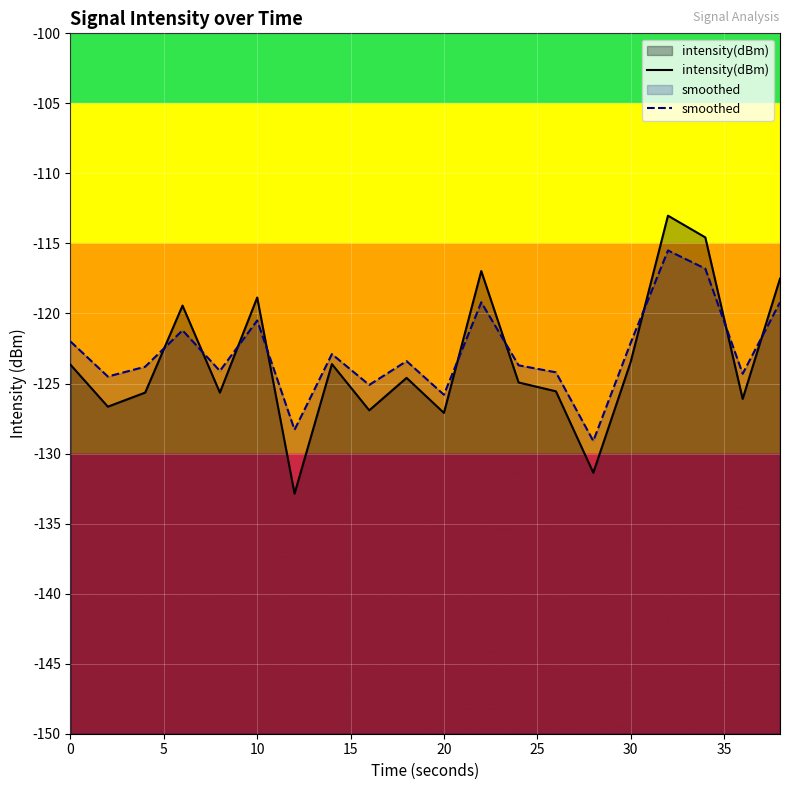

True or false: intensity(dBm) and smoothed intersect in this chart.

True